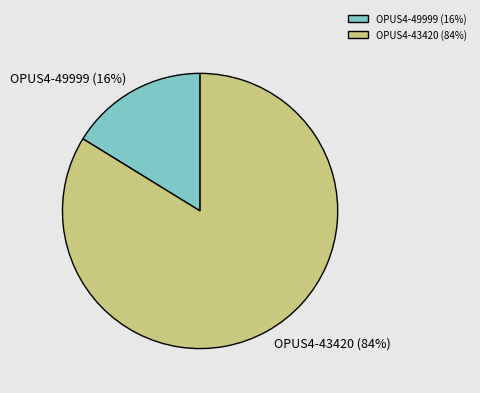

Which slice is the largest?

OPUS4-43420